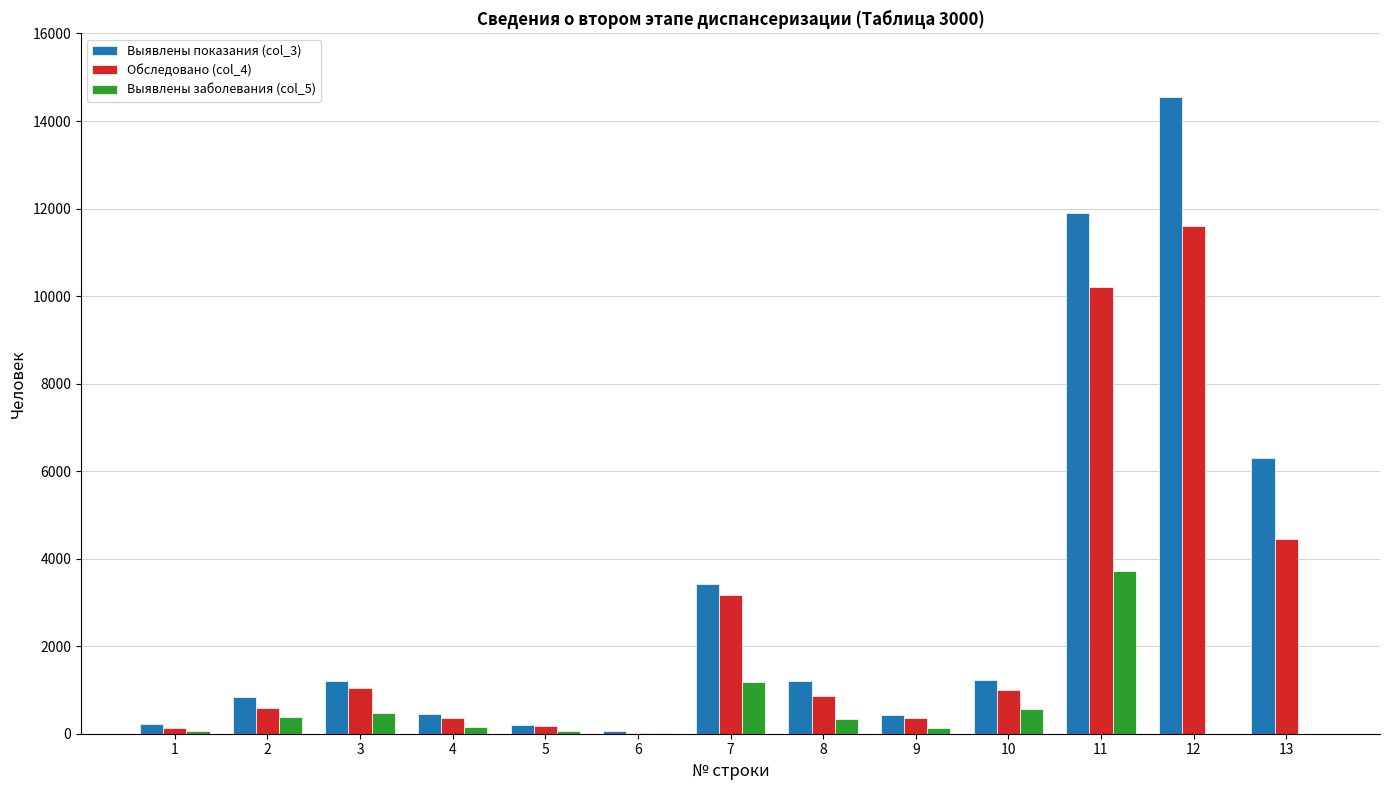

What is the average value of the Выявлены показания (col_3) series?

3229